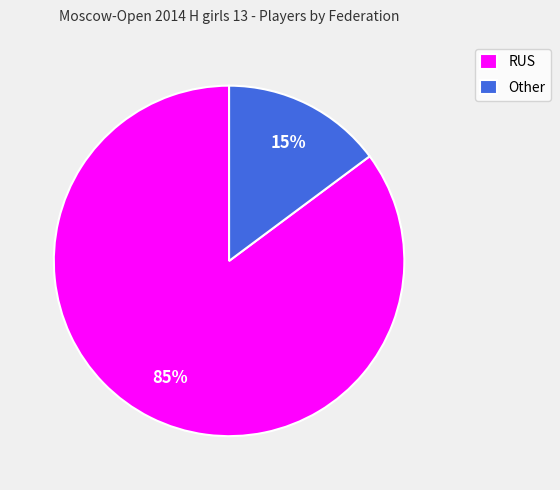

How many segments does this pie chart have?

2